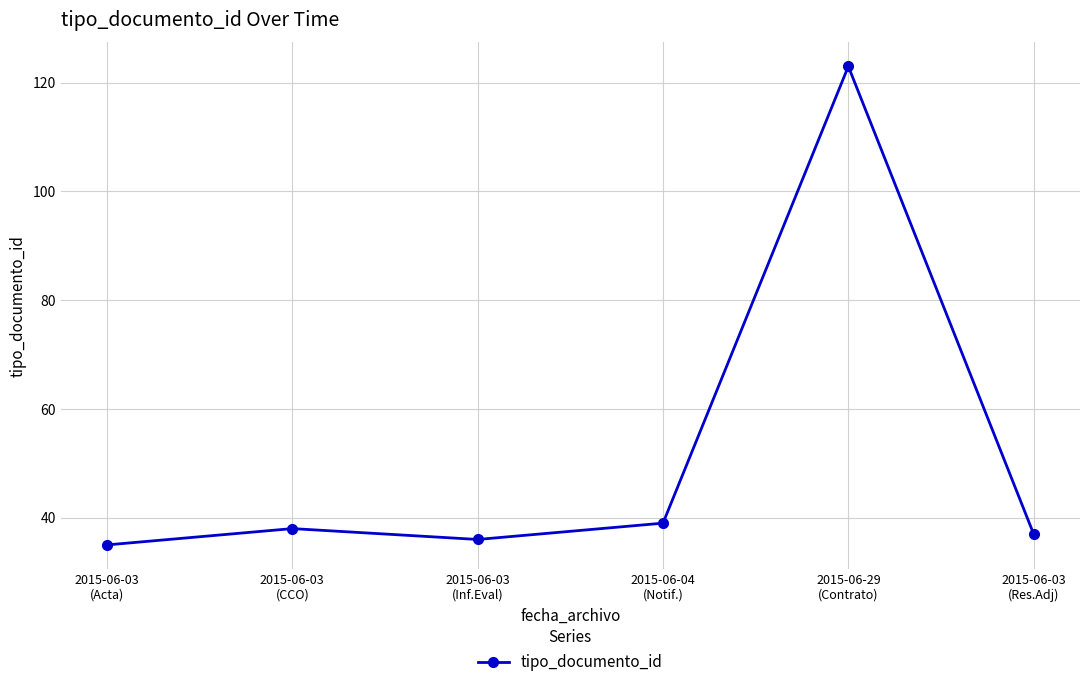

Reading left to right, what are all the values shown in this chart?

35	38	36	39	123	37